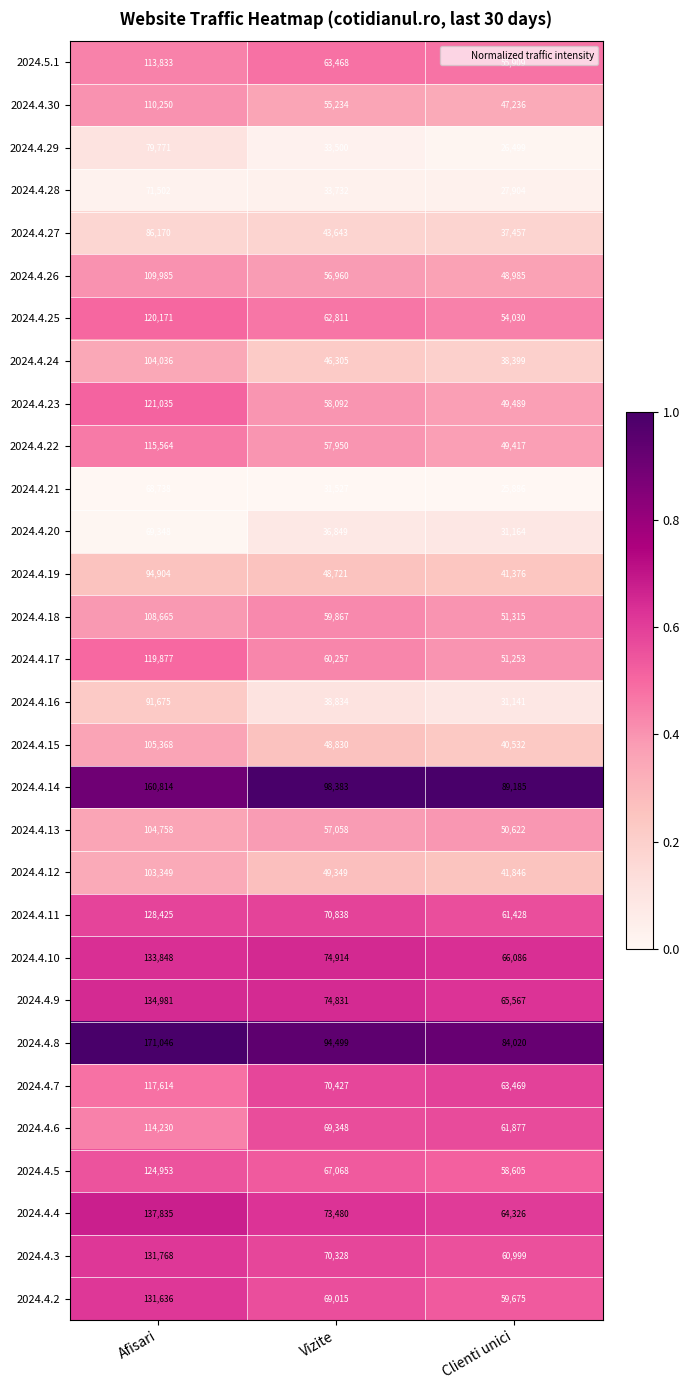

What is the spread (max minus min) of values at Vizite?

66856